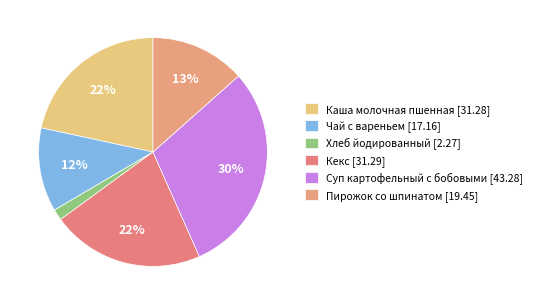

How many slices are in this pie chart?

6